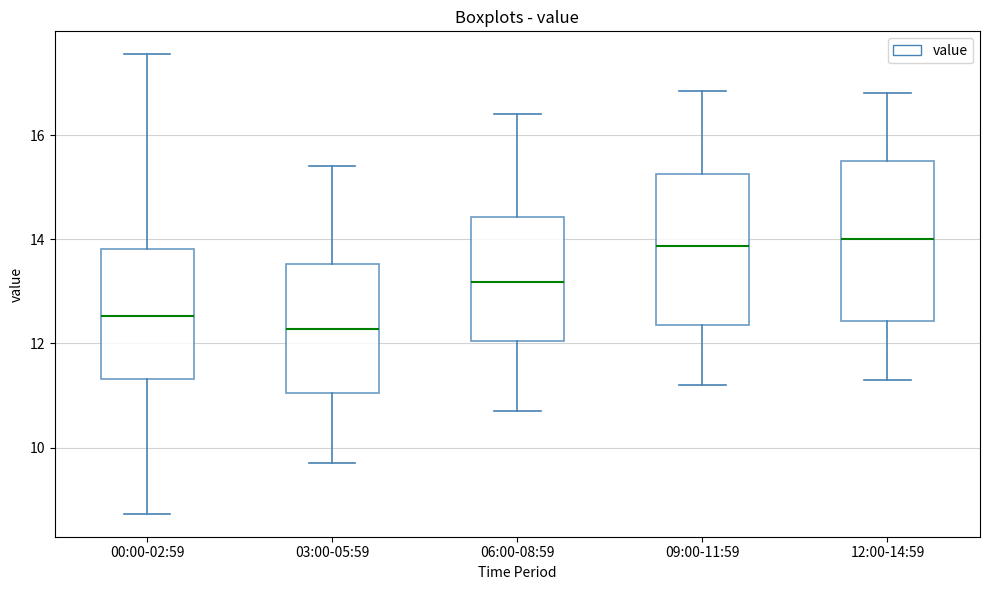

Which box has the lowest median line?

03:00-05:59